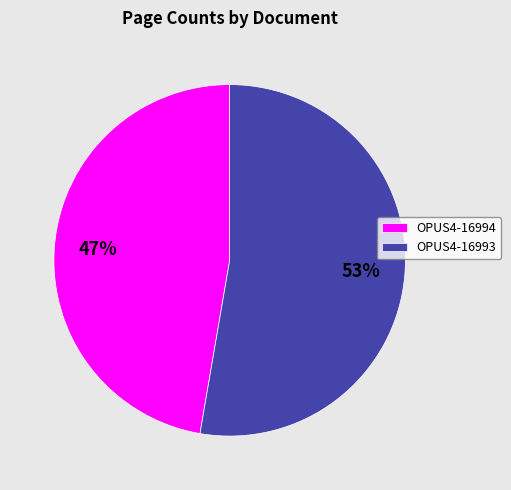

Is there any slice that represents more than half of the pie?

Yes